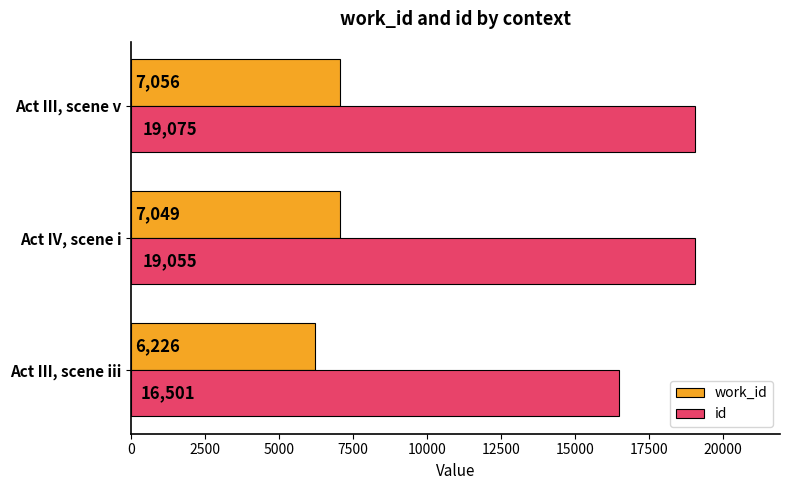

Where is id nearest to the value 17788?

Act IV, scene i